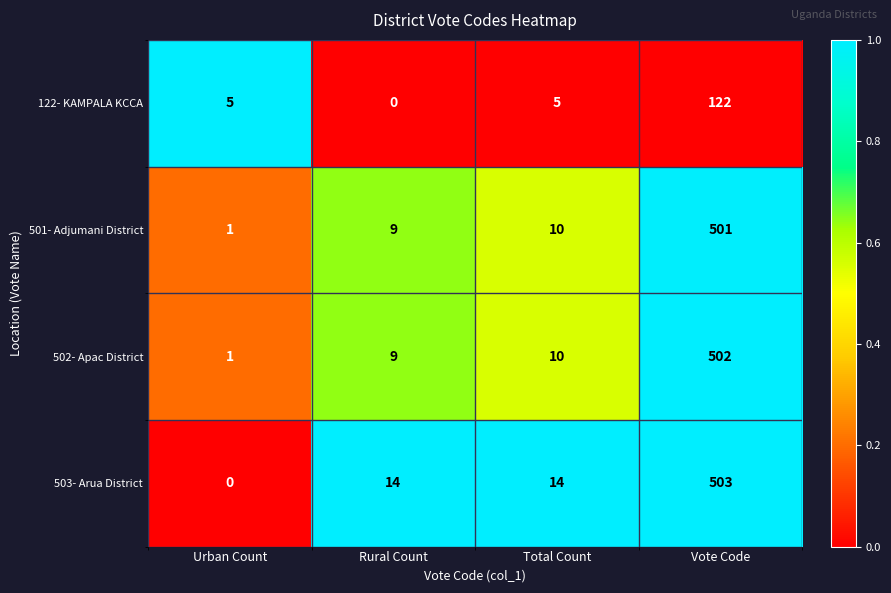

Between Rural Count and Total Count, which series saw the biggest shift?

122- KAMPALA KCCA